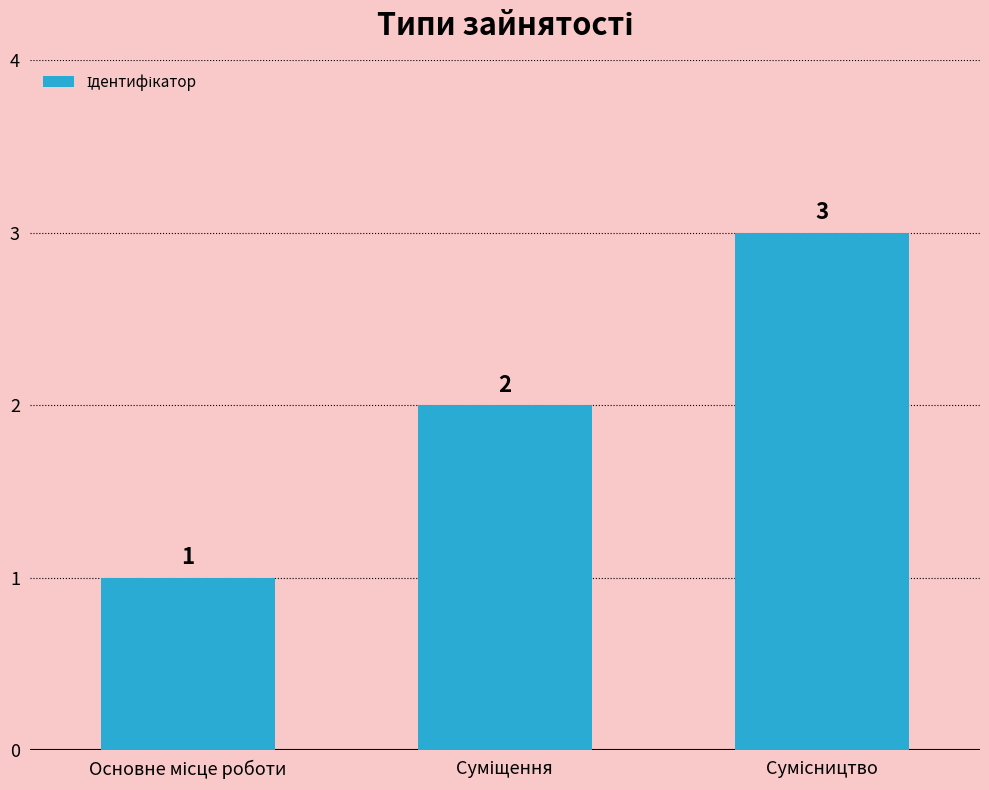

What is the average value?

2